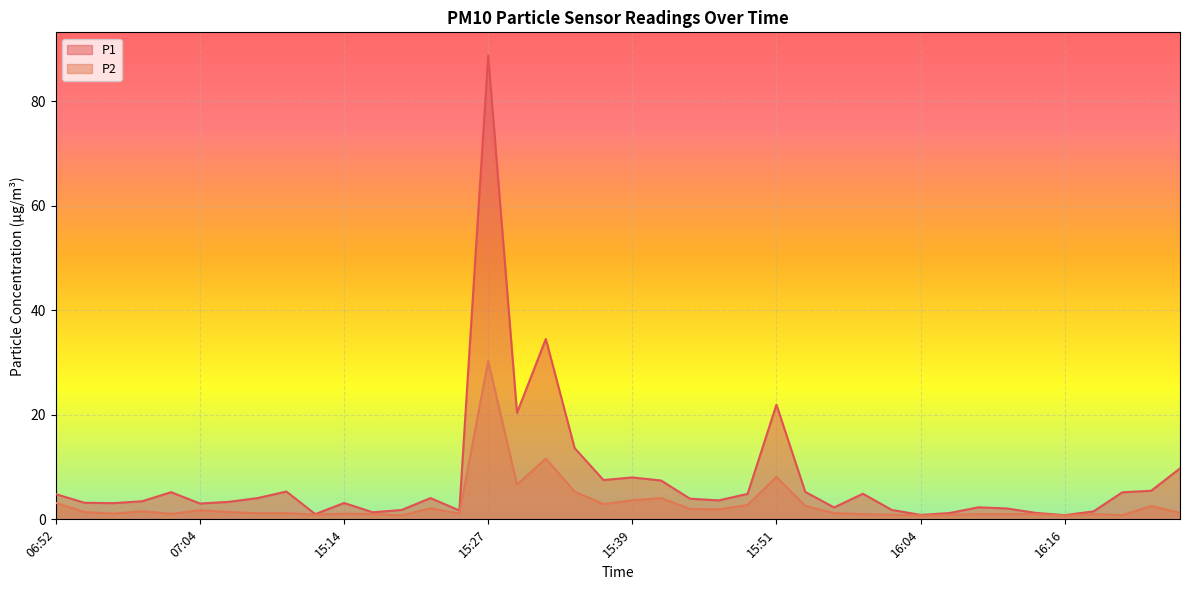

How many interior local valleys does the P2 series have?

12